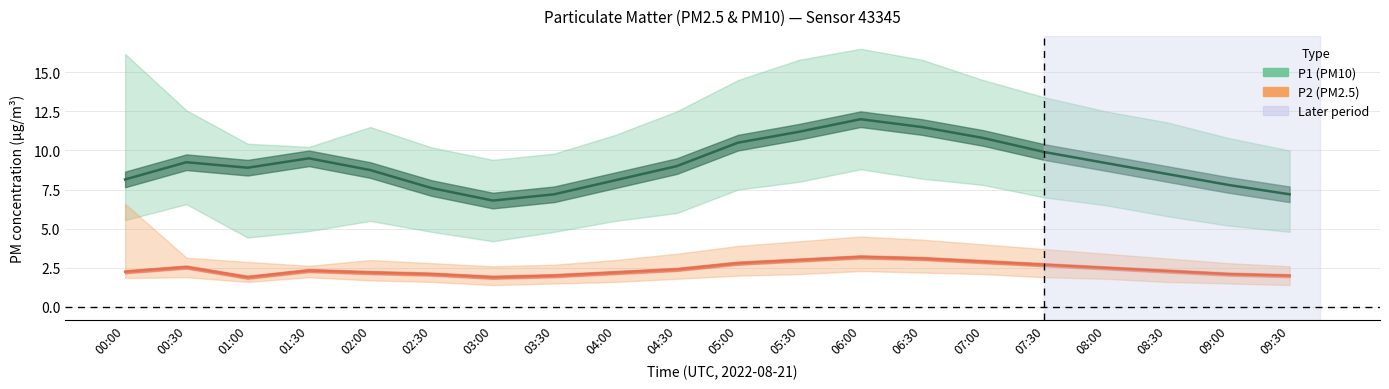

Reading right to left, list all the values displayed in this chart.

P1: 09:30=7.2	09:00=7.8	08:30=8.5	08:00=9.2	07:30=9.9	07:00=10.8	06:30=11.5	06:00=12.0	05:30=11.2	05:00=10.5	04:30=9.0	04:00=8.1	03:30=7.2	03:00=6.8	02:30=7.6	02:00=8.8	01:30=9.5	01:00=8.9	00:30=9.2	00:00=8.2
P1_upper: 09:30=10.0	09:00=10.8	08:30=11.8	08:00=12.5	07:30=13.4	07:00=14.5	06:30=15.8	06:00=16.5	05:30=15.8	05:00=14.5	04:30=12.5	04:00=11.0	03:30=9.8	03:00=9.4	02:30=10.2	02:00=11.5	01:30=10.2	01:00=10.4	00:30=12.6	00:00=16.2
P1_lower: 09:30=4.8	09:00=5.2	08:30=5.8	08:00=6.5	07:30=7.0	07:00=7.8	06:30=8.2	06:00=8.8	05:30=8.0	05:00=7.5	04:30=6.0	04:00=5.5	03:30=4.8	03:00=4.2	02:30=4.8	02:00=5.5	01:30=4.8	01:00=4.4	00:30=6.6	00:00=5.5
P2: 09:30=2.0	09:00=2.1	08:30=2.3	08:00=2.5	07:30=2.7	07:00=2.9	06:30=3.1	06:00=3.2	05:30=3.0	05:00=2.8	04:30=2.4	04:00=2.2	03:30=2.0	03:00=1.9	02:30=2.1	02:00=2.2	01:30=2.3	01:00=1.9	00:30=2.5	00:00=2.2
P2_upper: 09:30=2.6	09:00=2.8	08:30=3.1	08:00=3.4	07:30=3.7	07:00=4.0	06:30=4.3	06:00=4.5	05:30=4.2	05:00=3.9	04:30=3.4	04:00=3.0	03:30=2.7	03:00=2.6	02:30=2.8	02:00=3.0	01:30=2.6	01:00=2.9	00:30=3.1	00:00=6.6
P2_lower: 09:30=1.4	09:00=1.5	08:30=1.6	08:00=1.8	07:30=1.9	07:00=2.1	06:30=2.2	06:00=2.3	05:30=2.1	05:00=2.0	04:30=1.8	04:00=1.6	03:30=1.5	03:00=1.4	02:30=1.6	02:00=1.7	01:30=1.9	01:00=1.6	00:30=1.9	00:00=1.9